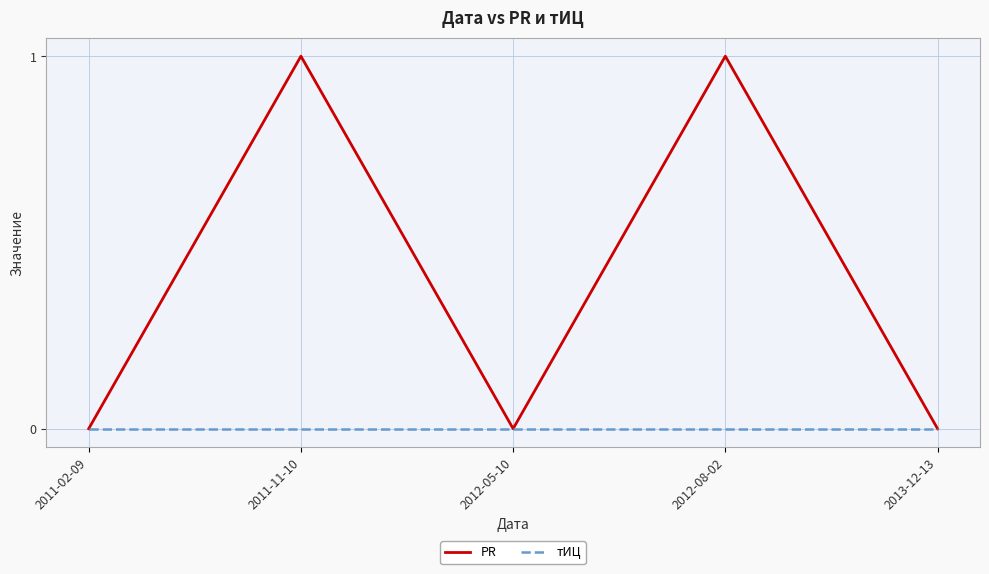

Reading left to right, list all the values displayed in this chart.

PR: 2011-02-09=0	2011-11-10=1	2012-05-10=0	2012-08-02=1	2013-12-13=0
тИЦ: 2011-02-09=0	2011-11-10=0	2012-05-10=0	2012-08-02=0	2013-12-13=0